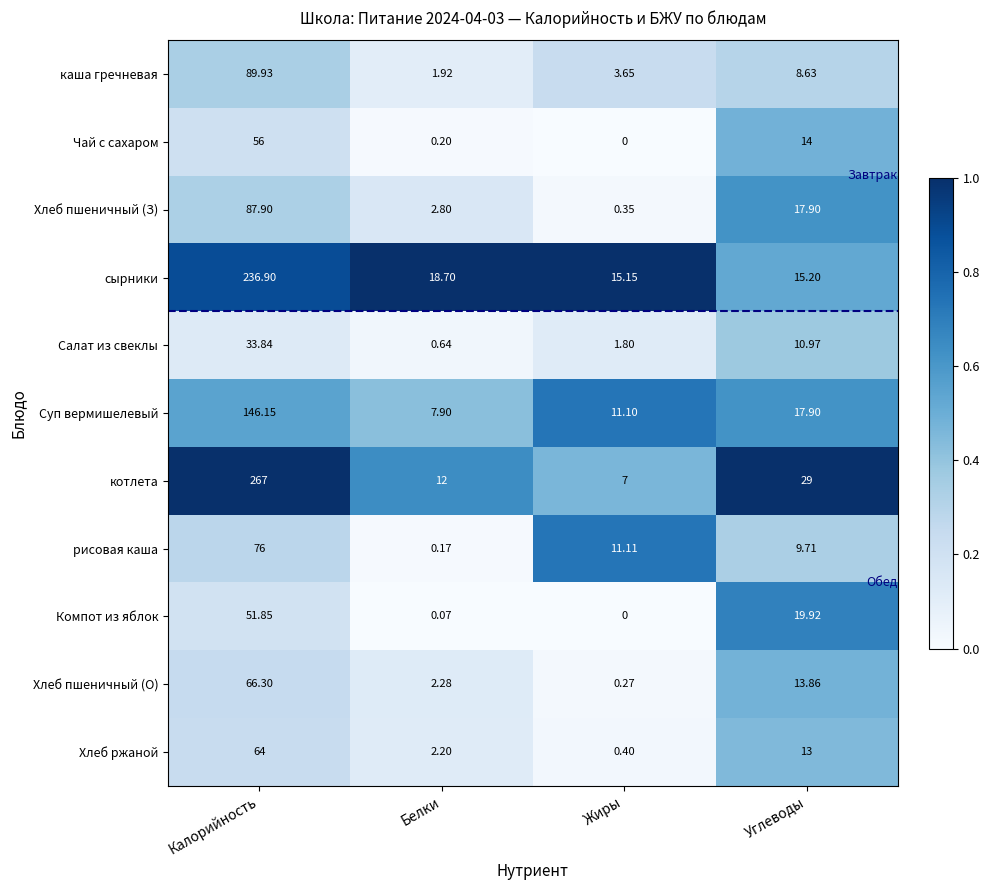

Rank the series at Белки from highest to lowest value.

сырники, котлета, Суп вермишелевый, Хлеб пшеничный (З), Хлеб пшеничный (О), Хлеб ржаной, каша гречневая, Салат из свеклы, Чай с сахаром, рисовая каша, Компот из яблок